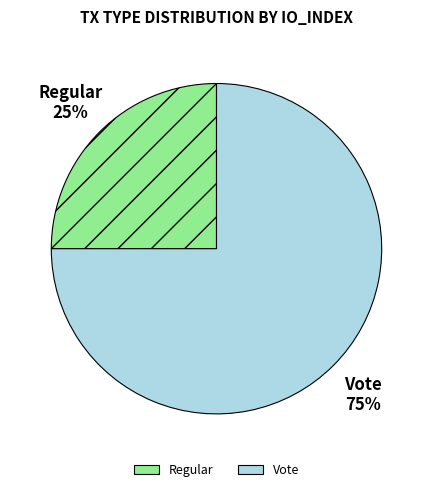

Which has a higher value, Regular or Vote?

Vote